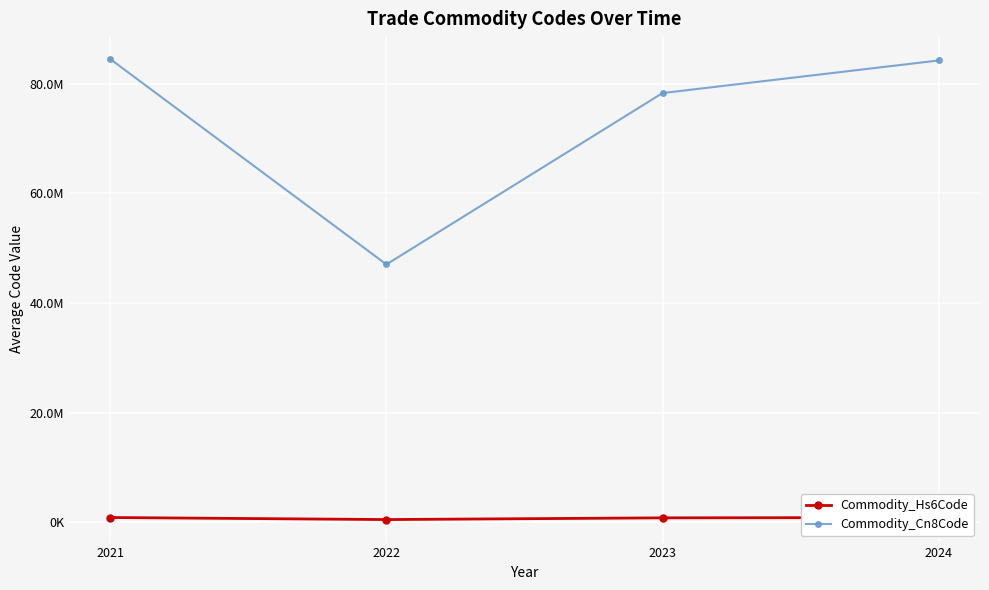

Which series changed the most between 2023 and 2024?

Commodity_Cn8Code